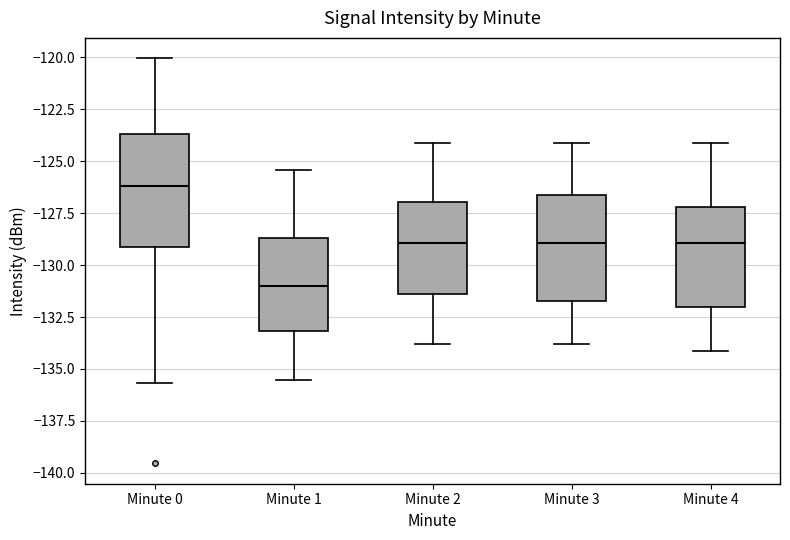

Where is the upper edge of the box for Minute 0 on the y-axis? The values are not printed on the chart, so give them approximately, as read against the axis.

-123.5